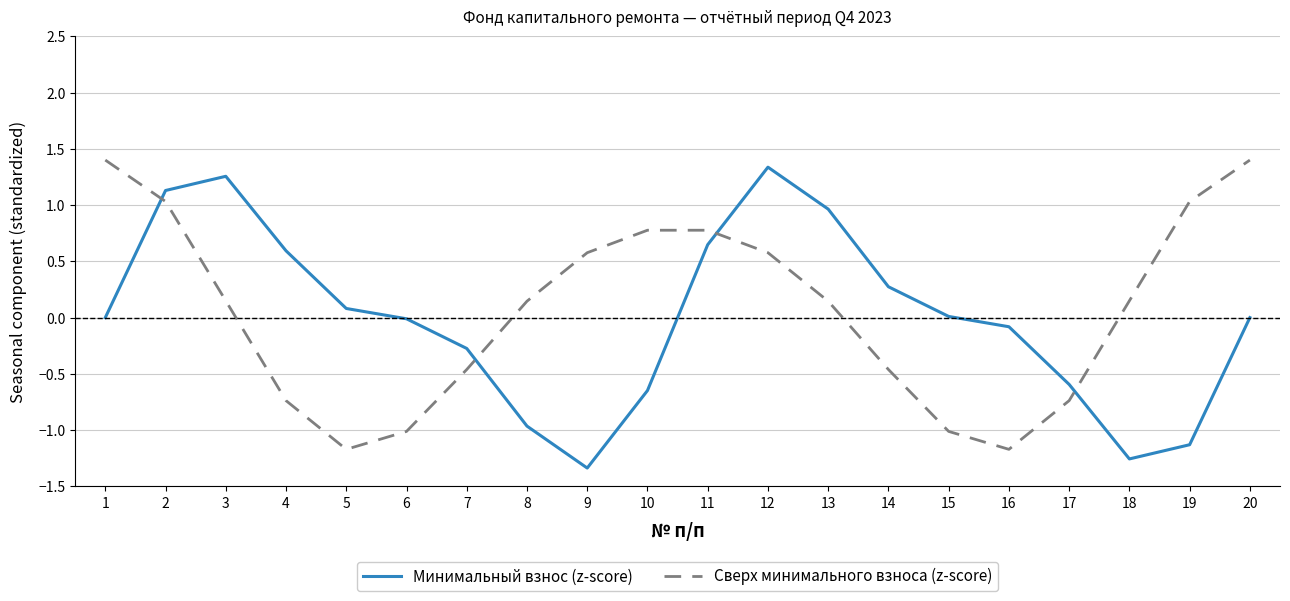

What are all the series names shown in the legend?

Минимальный взнос (z-score), Сверх минимального взноса (z-score)